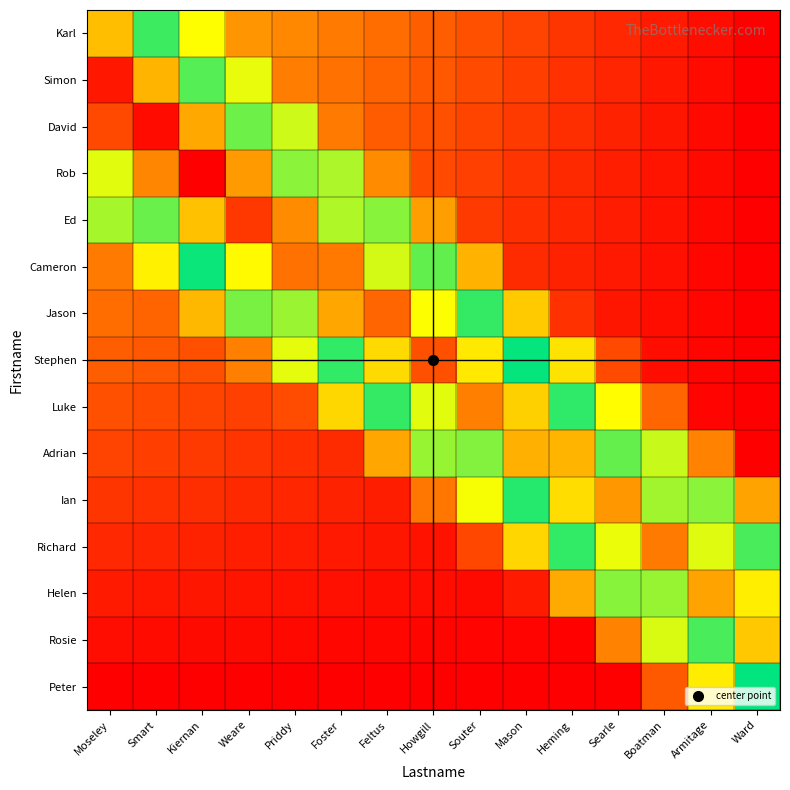

At Moseley, list the series in order from largest to smallest.

Simon, David, Karl, Rob, Ed, Cameron, Jason, Stephen, Luke, Adrian, Ian, Richard, Helen, Rosie, Peter